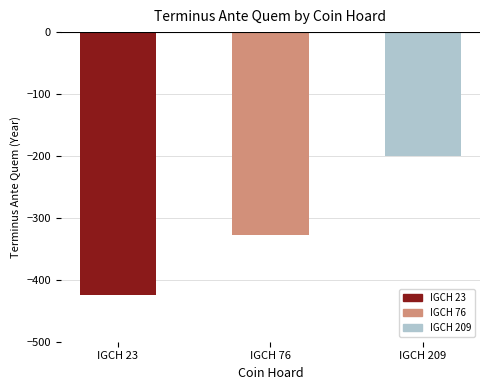

At which category does the chart reach its minimum across all series?

IGCH 23